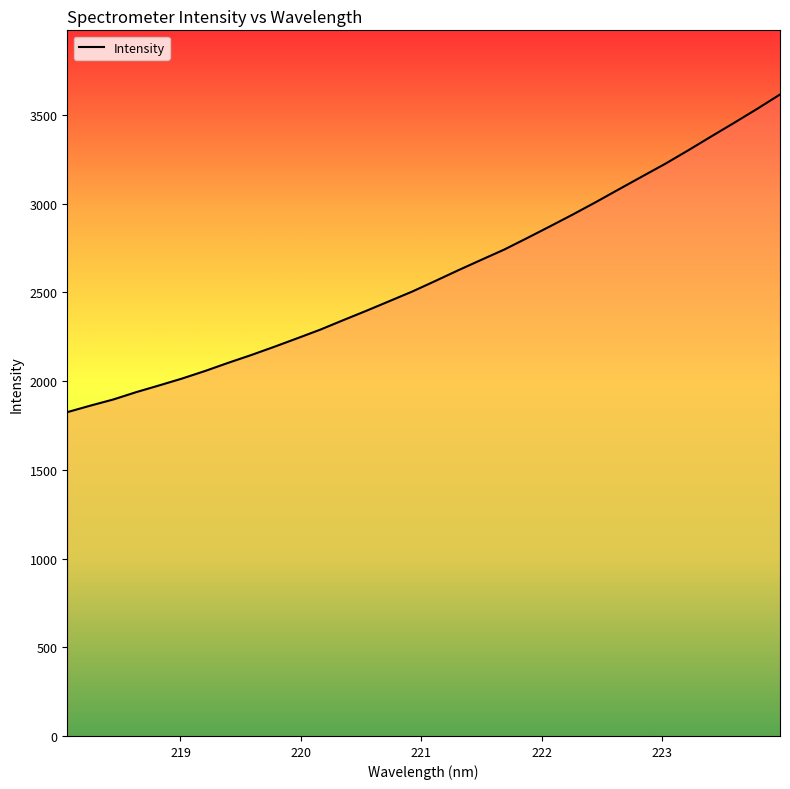

How many values are below 2564?

16